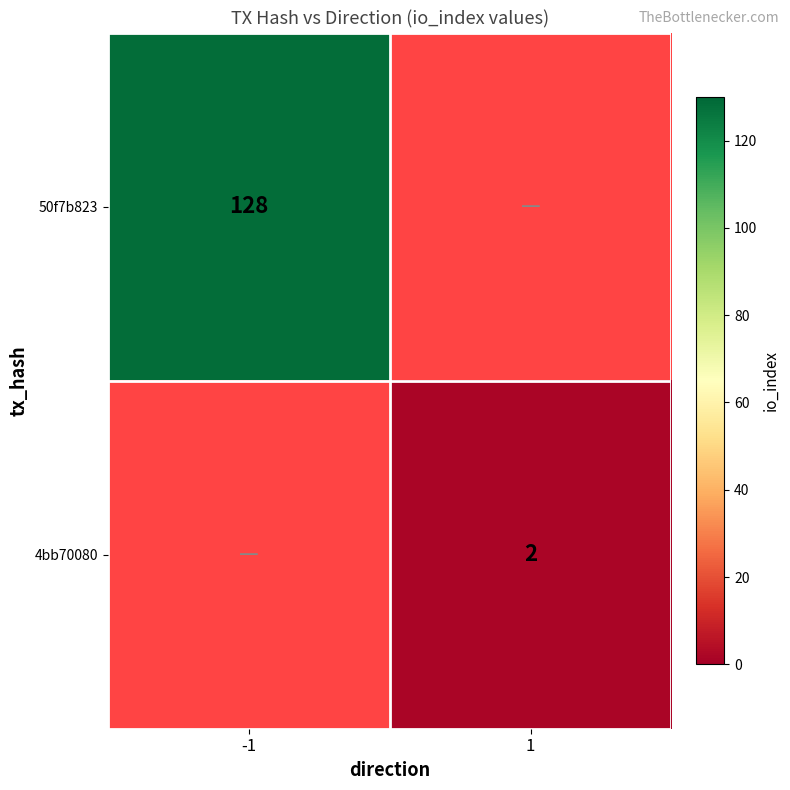

Is it true that 4bb70080 equals 3 at 1?

False